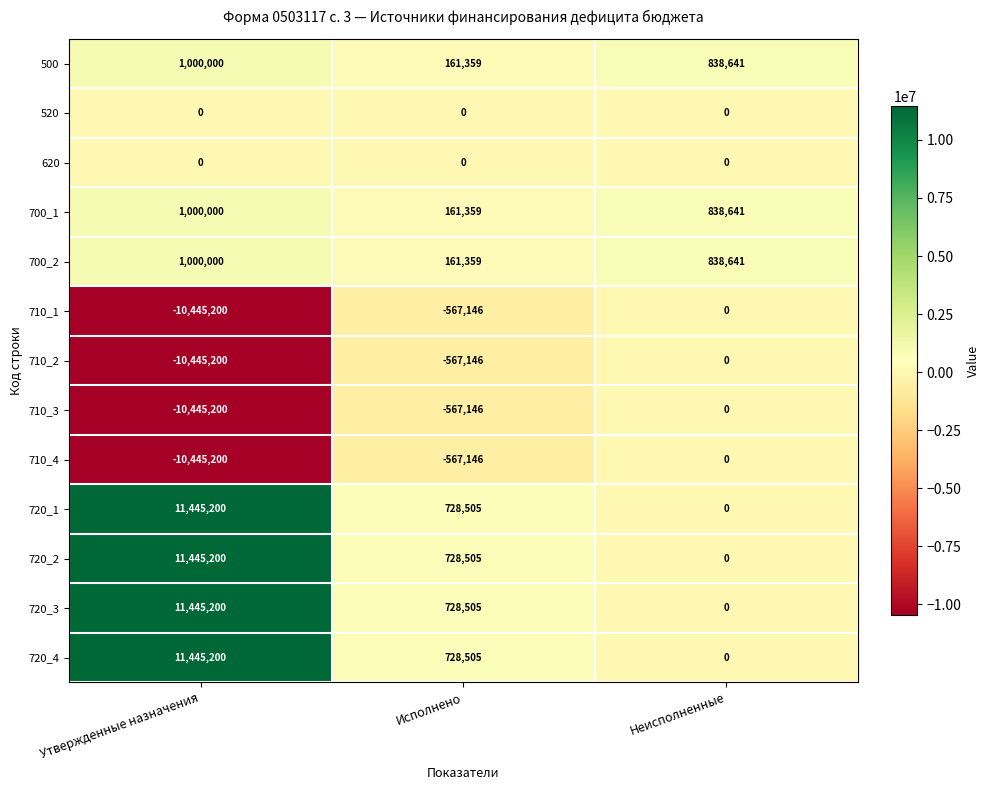

What is the difference between the highest and lowest values at Неисполненные?

838641